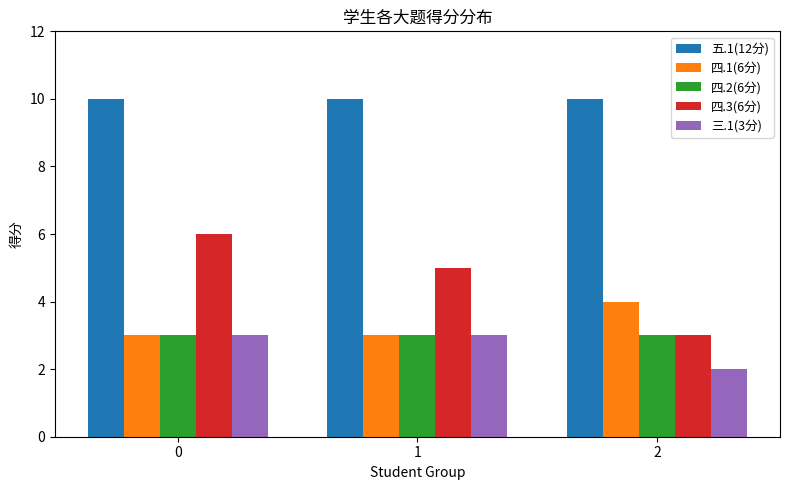

How many groups of bars are there?

3